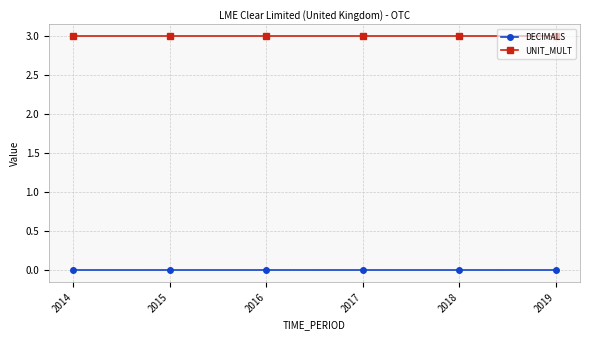

True or false: DECIMALS and UNIT_MULT intersect in this chart.

False